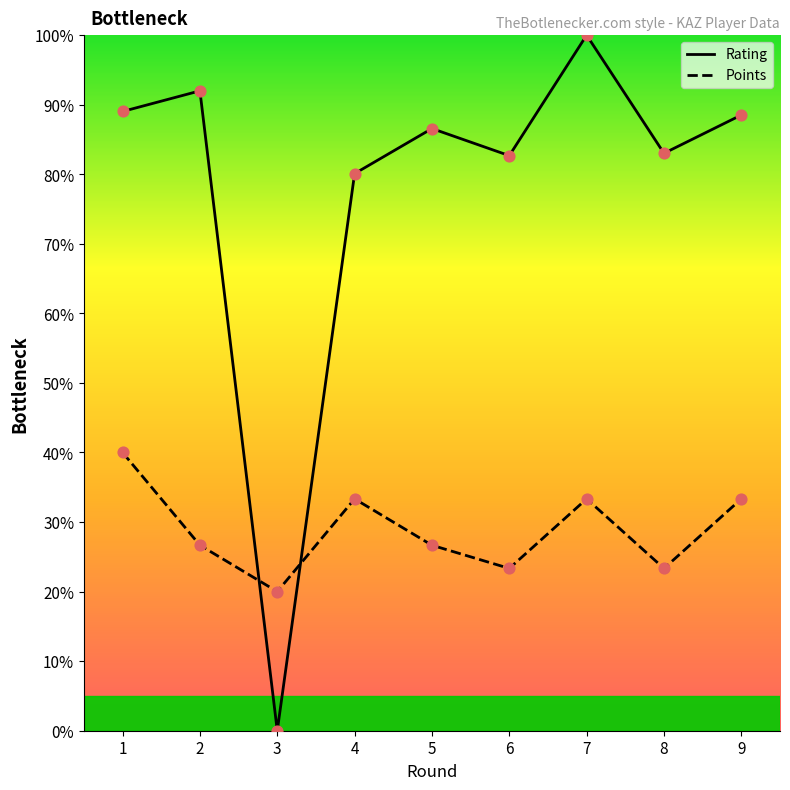

Which series reaches the minimum Y coordinate?

Rating